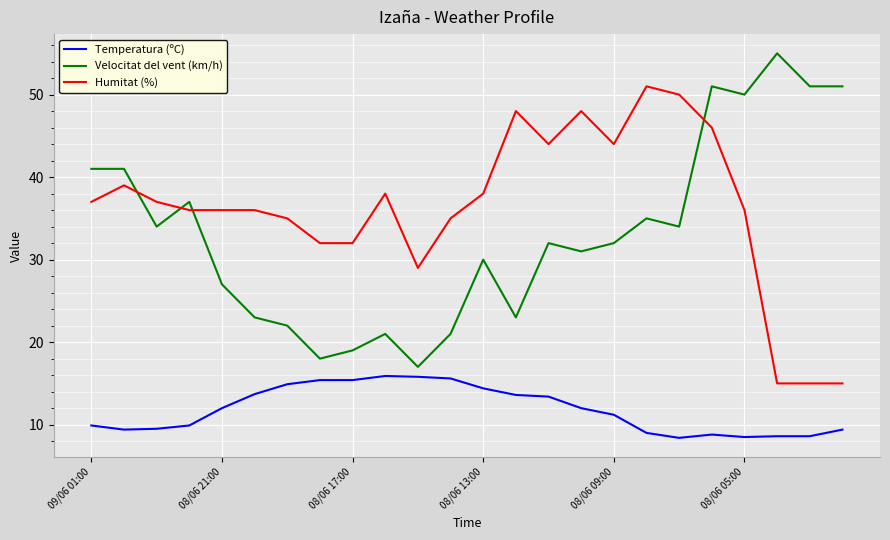

What is the minimum value for Humitat (%)?

15.0